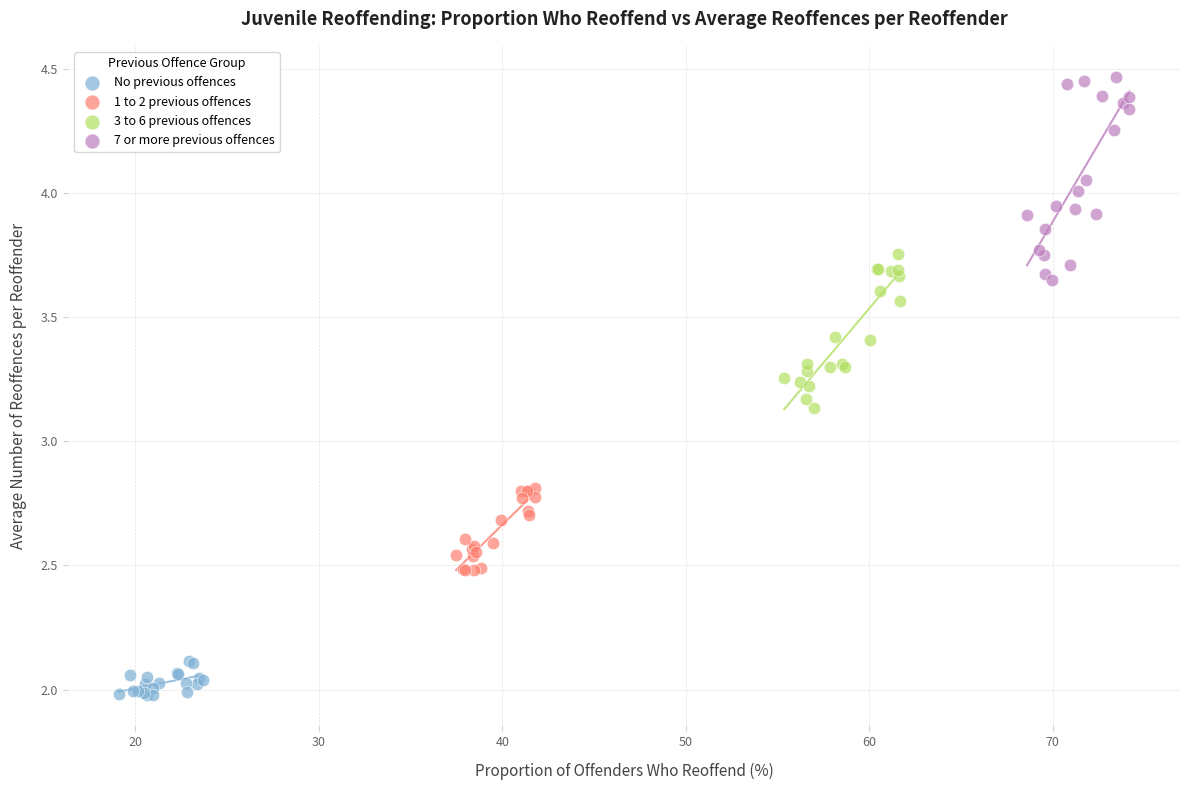

Which series has the largest Y range (max minus min)?

7 or more previous offences